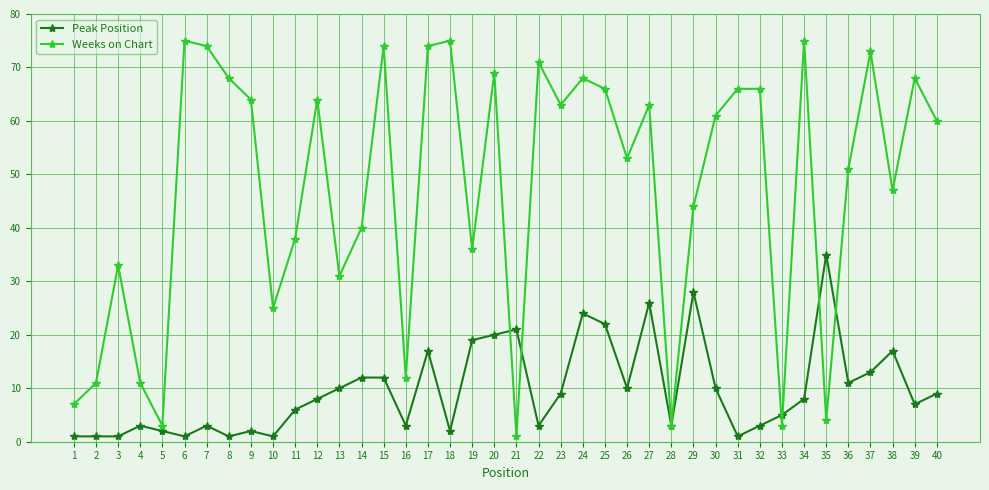

How many lines are shown in the chart?

2